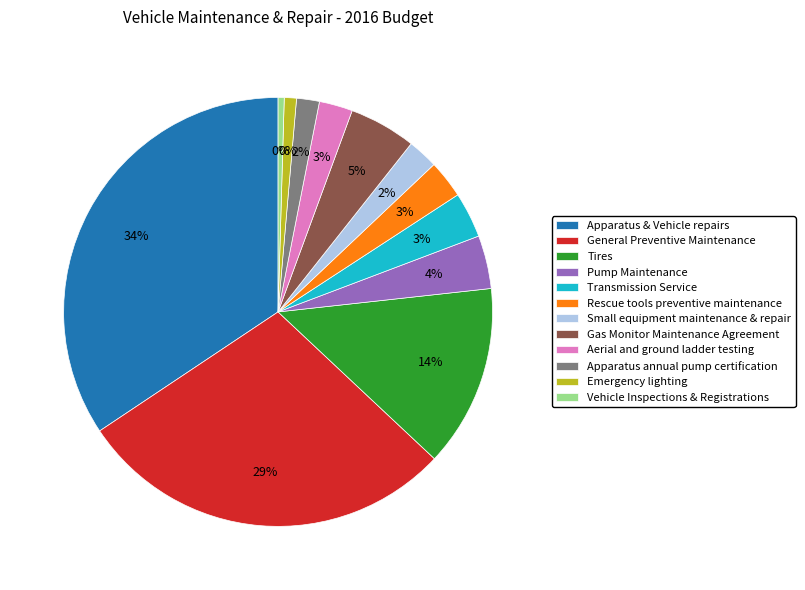

Count the number of slices in the pie.

12